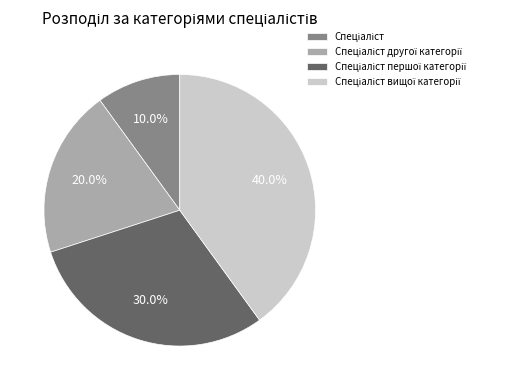

Does any single category account for the majority?

No